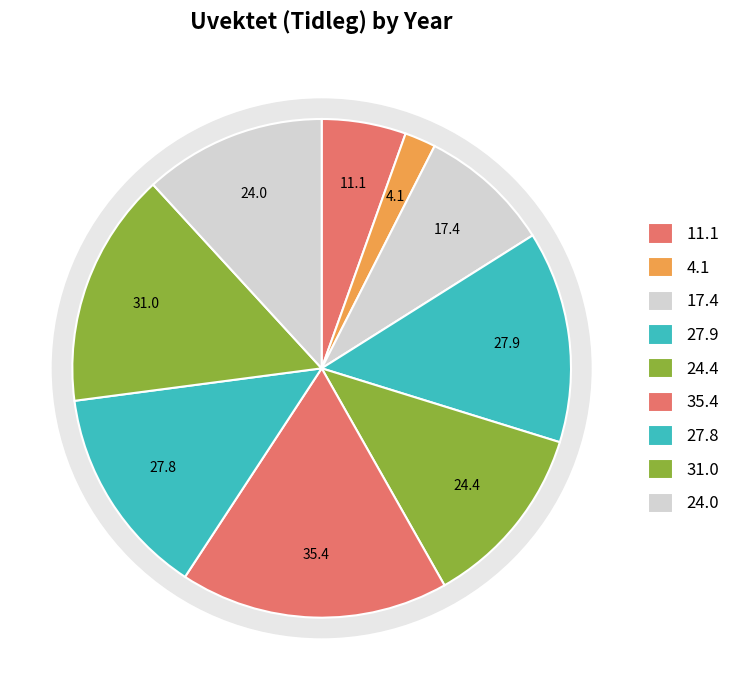

Is there any slice that represents more than half of the pie?

No